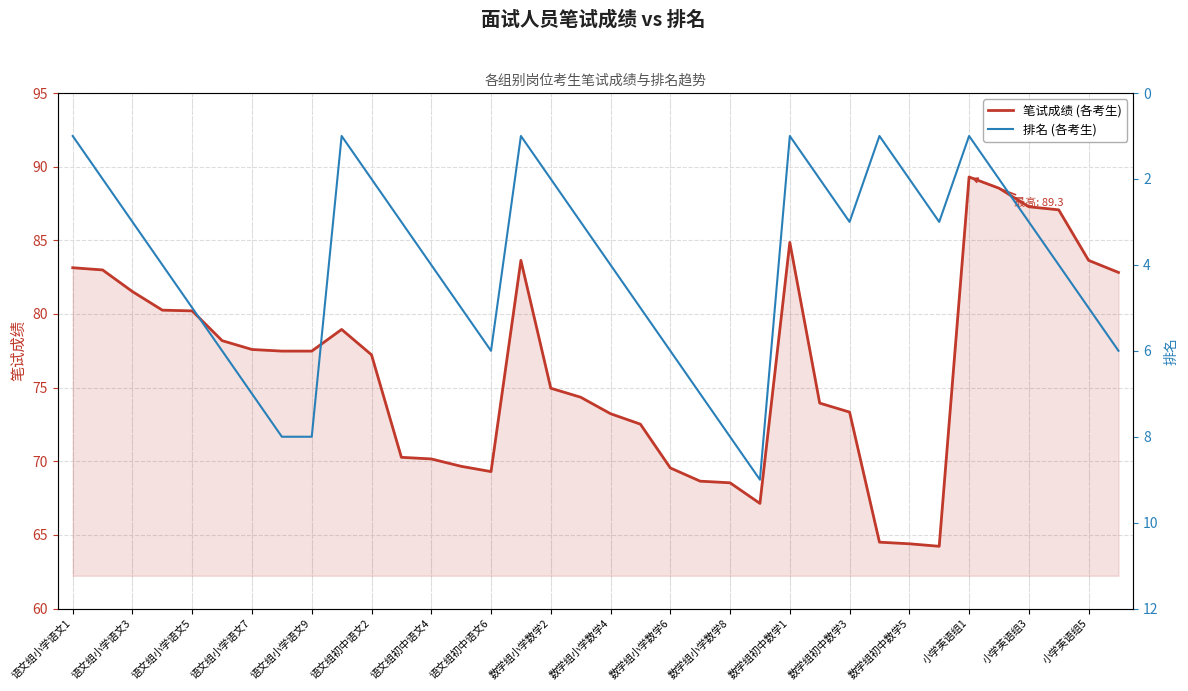

Which series has the widest spread of values?

笔试成绩 (各考生)